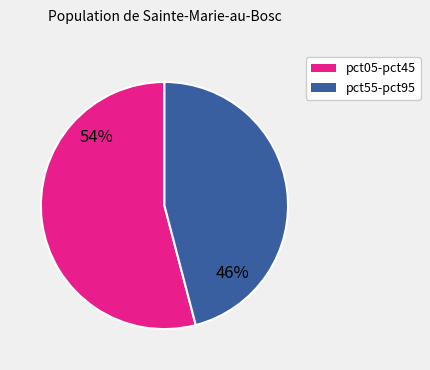

Is there any slice that represents more than half of the pie?

Yes